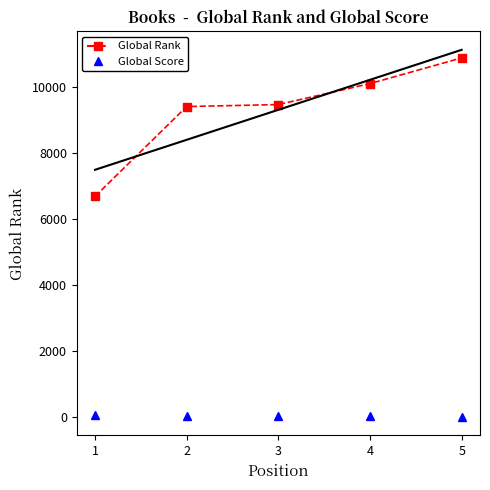

Rank the series at 4 from highest to lowest value.

Global Rank, Global Score